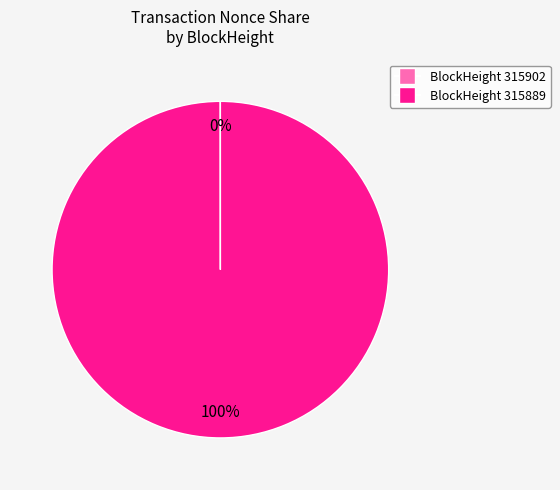

What percentage is the BlockHeight 315889 slice, to the nearest percent?

100%